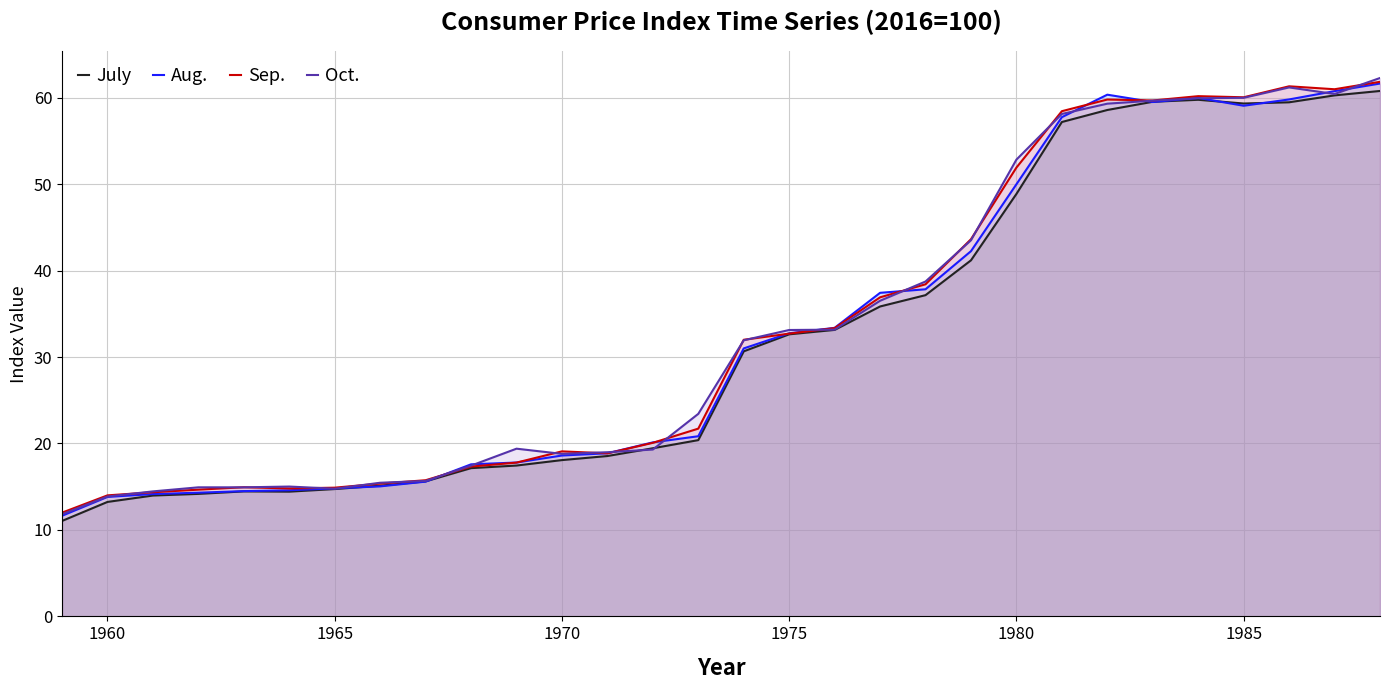

What is the total value across all series at 1960?

54.9